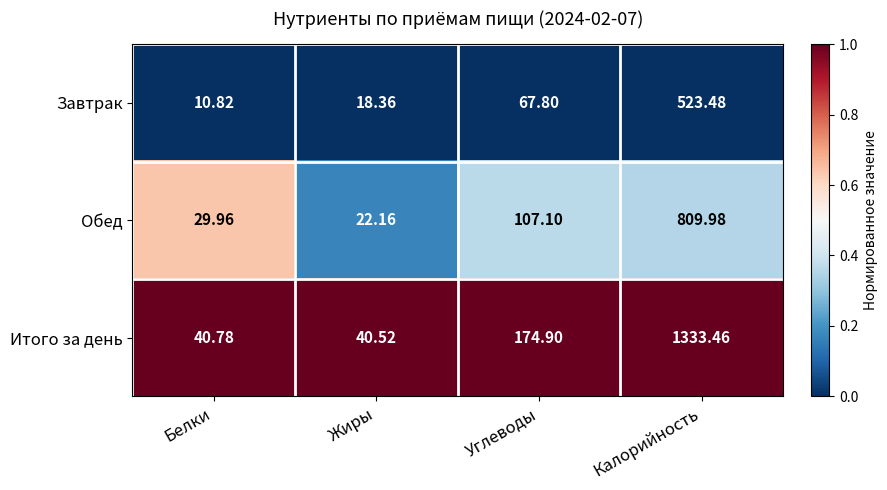

List the series in order of their peak value, lowest first.

Завтрак, Обед, Итого за день